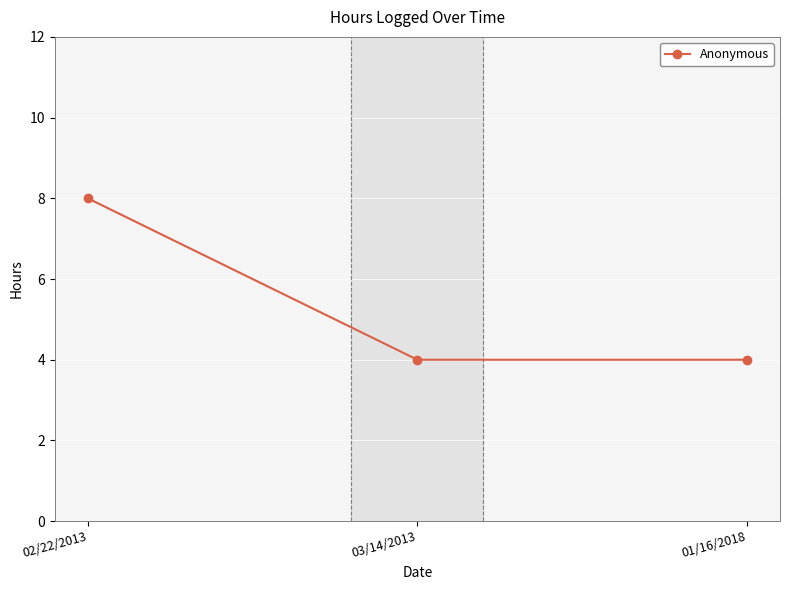

What is the label of the 3rd point from the left?

01/16/2018